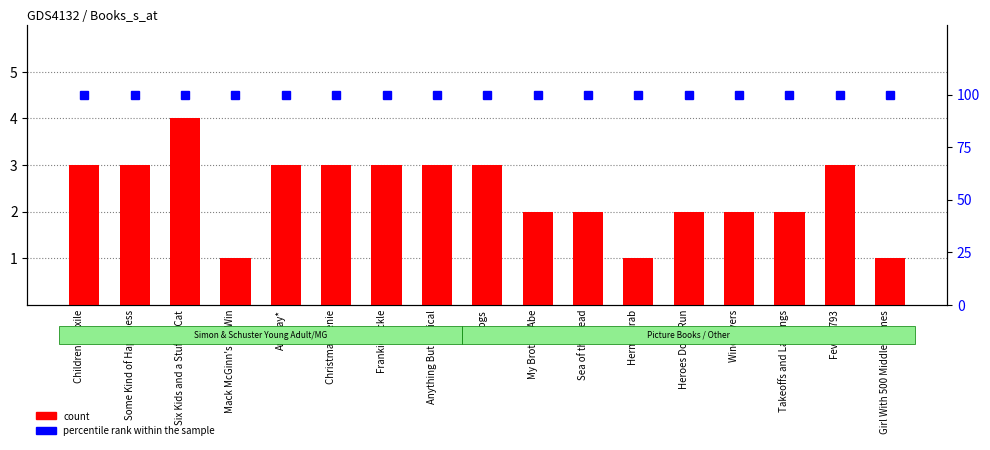

What is the maximum value shown in the chart?

100